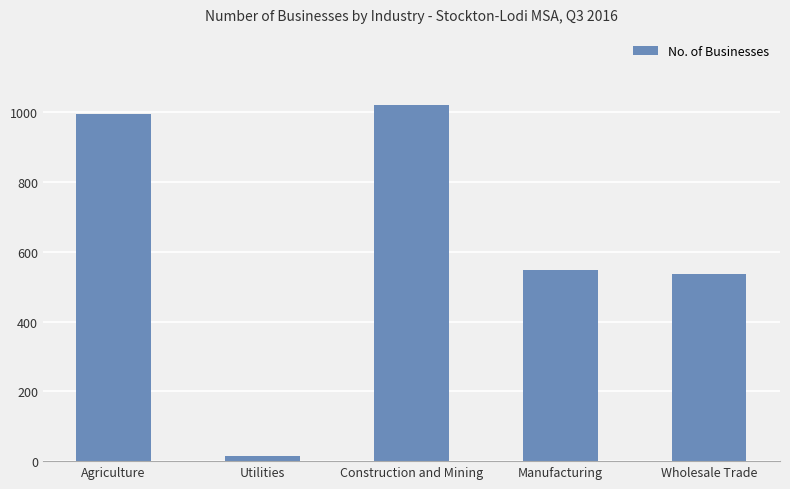

Rank the categories by value from lowest to highest.

Utilities, Wholesale Trade, Manufacturing, Agriculture, Construction and Mining